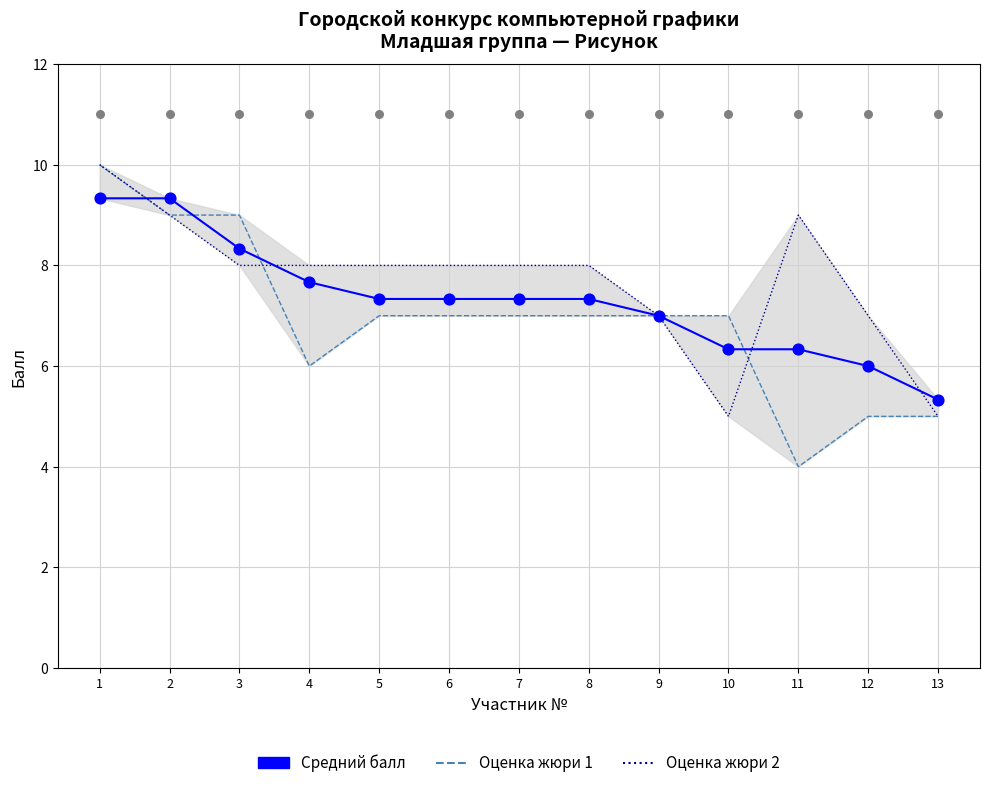

Which series has the largest total across all categories?

Оценка жюри 2